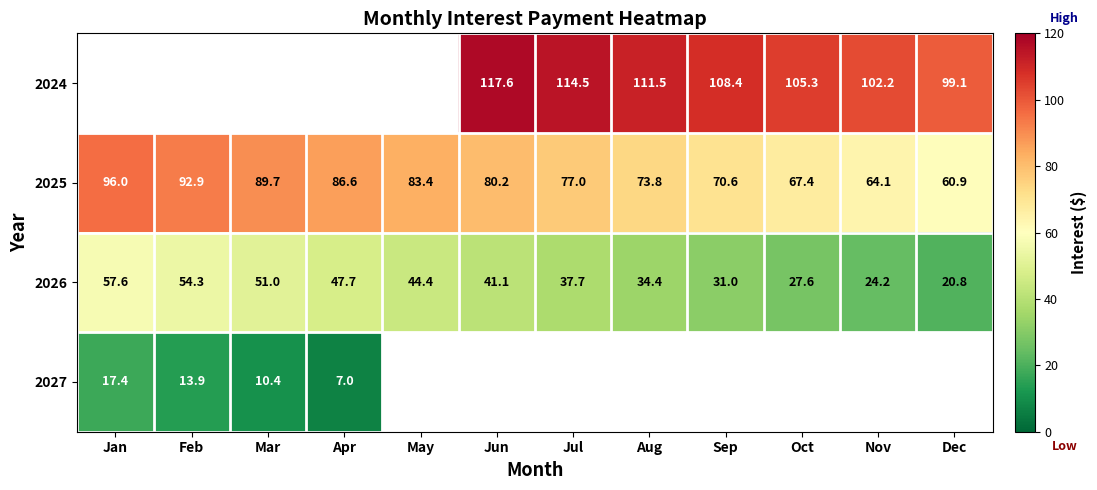

The 2024 series shows 181.6 at Jun. True or false?

False